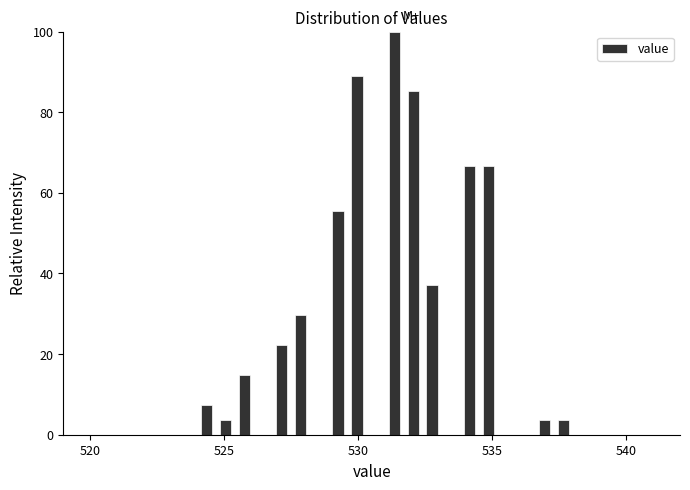

Around what value on the x-axis is the tallest bar? Give the approximate position of its centre, as read against the axis.

531.5